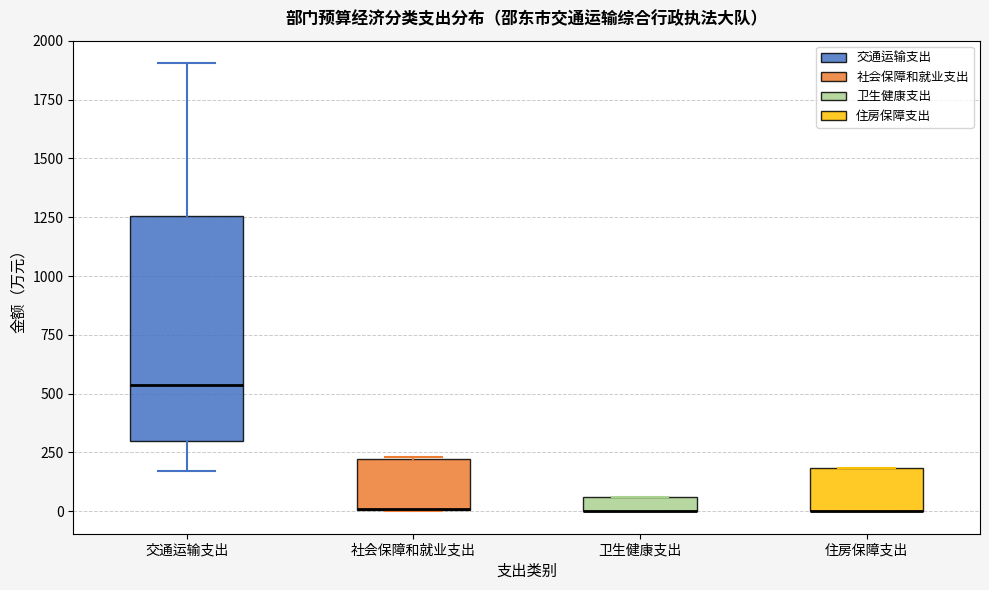

Where does the upper whisker of the box for 交通运输支出 end on the y-axis? The values are not printed on the chart, so give them approximately, as read against the axis.

1900